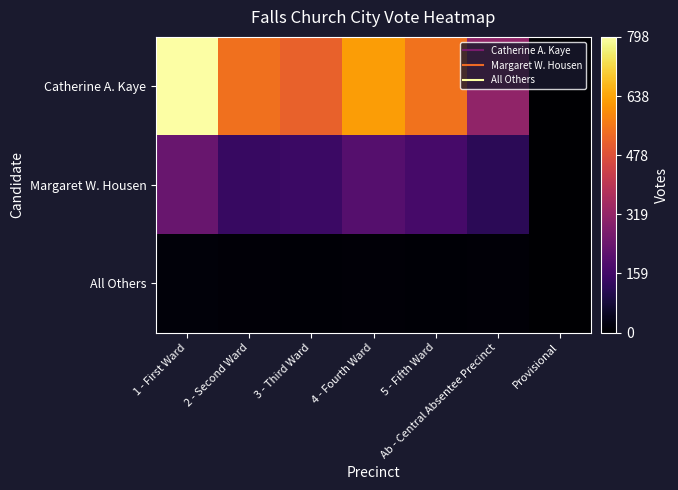

Between 3 - Third Ward and 5 - Fifth Ward, which is larger?

5 - Fifth Ward